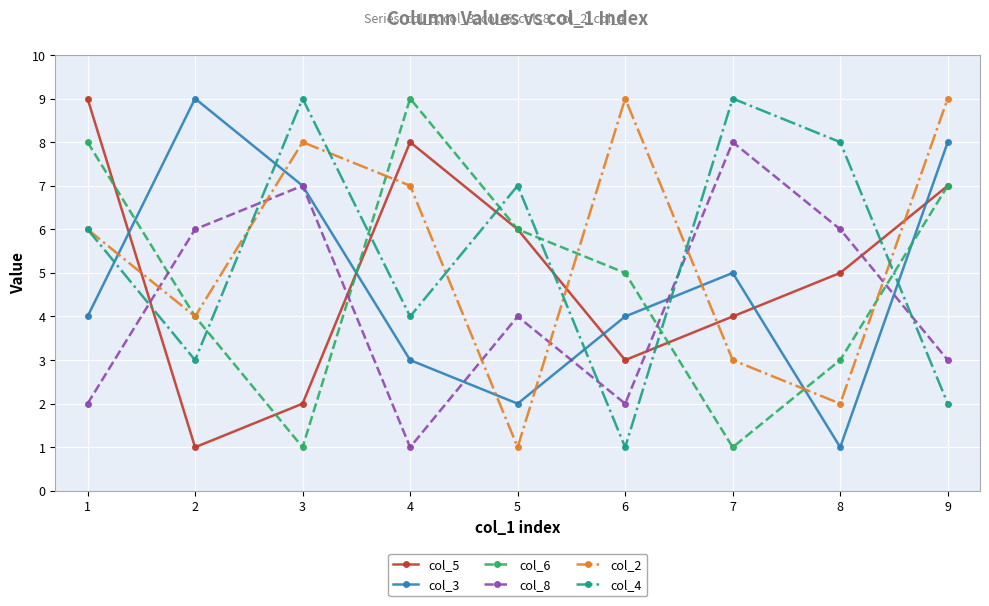

At which label does col_8 first exceed 4?

2